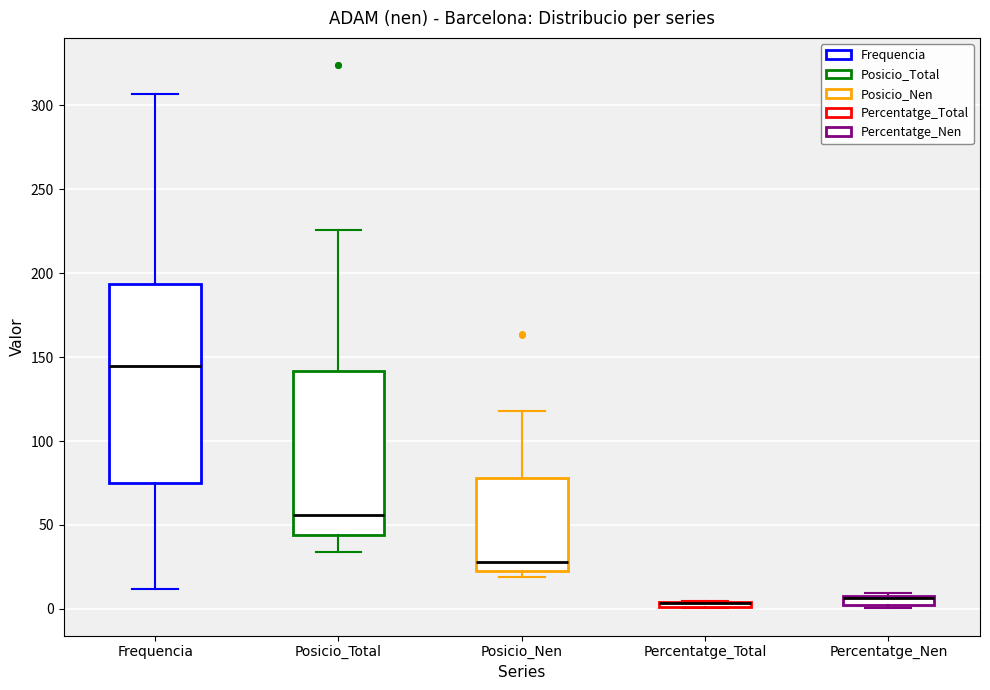

Which box is the tallest, from its lower edge to its upper edge?

Frequencia